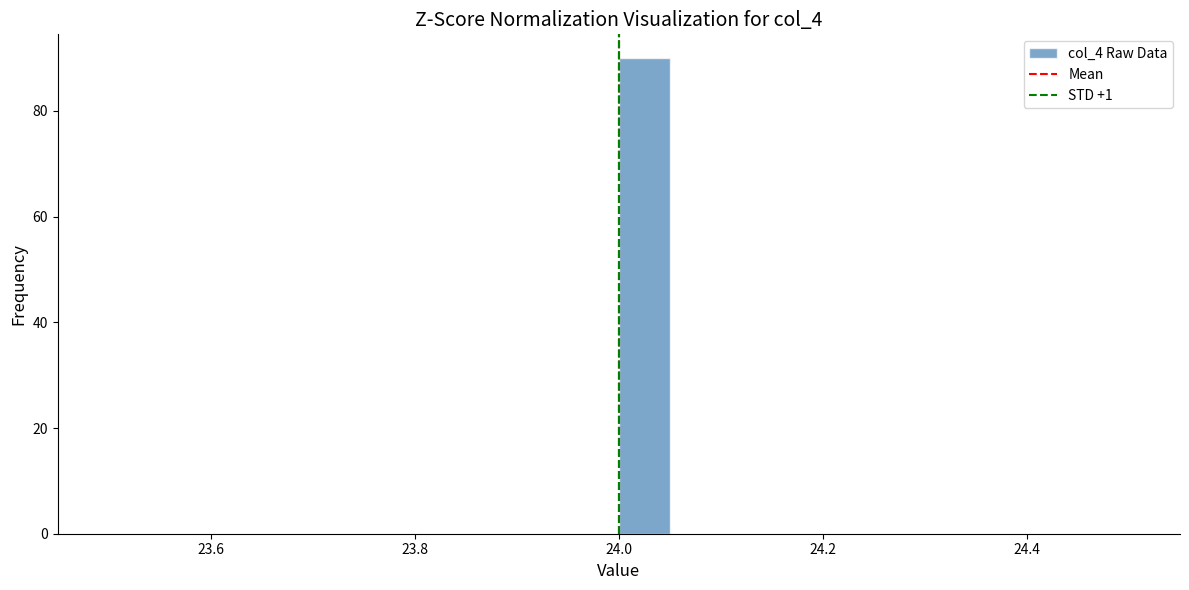

Read against the x-axis, roughly where is the centre of the tallest bar?

24.02